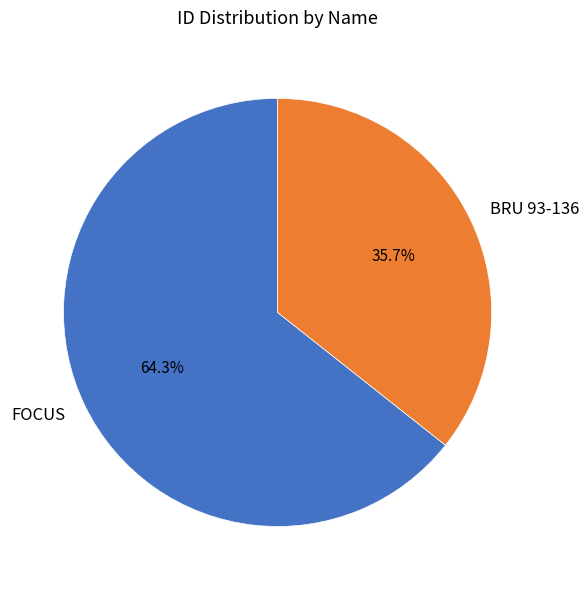

Combined, do FOCUS and BRU 93-136 account for over 50%?

Yes